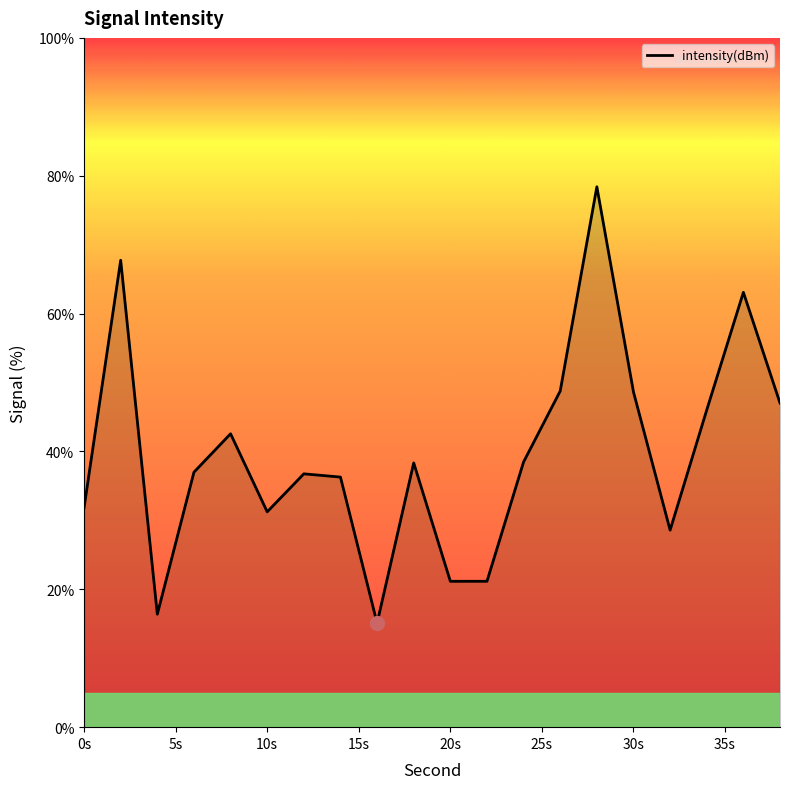

What is the maximum value shown in the chart?

78.4